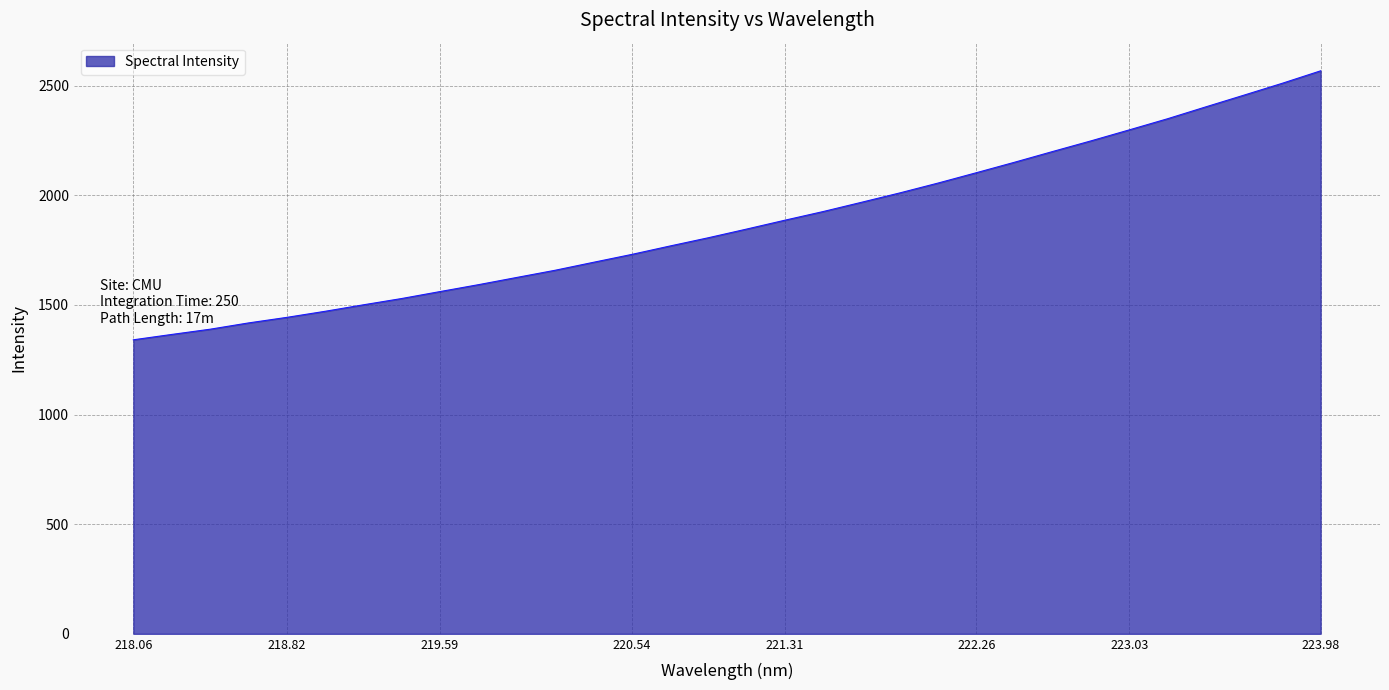

What is the maximum value shown in the chart?

2568.1